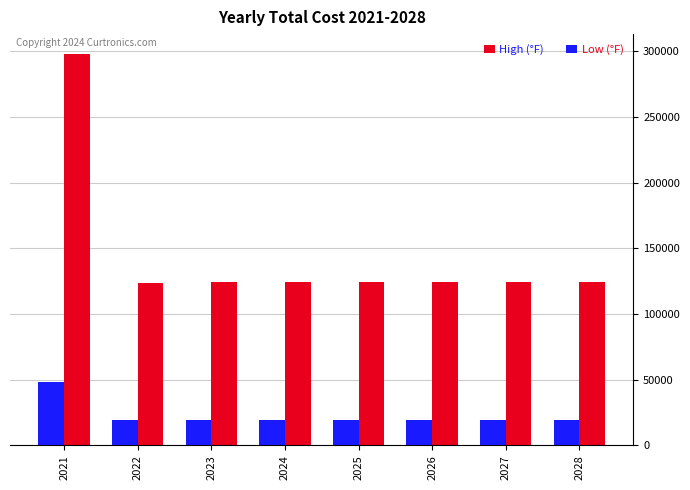

How many bars are there in total?

16